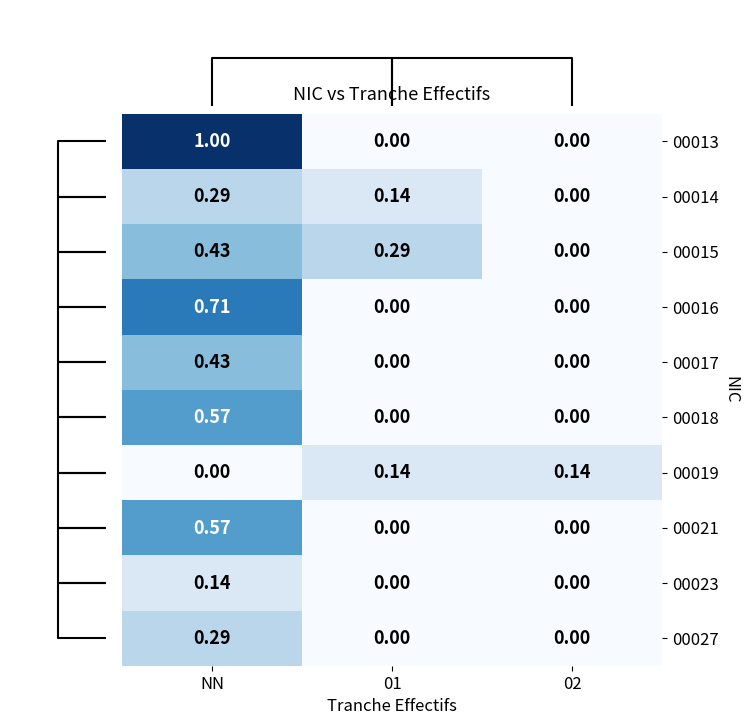

At which category is the sum across all series the highest?

NN